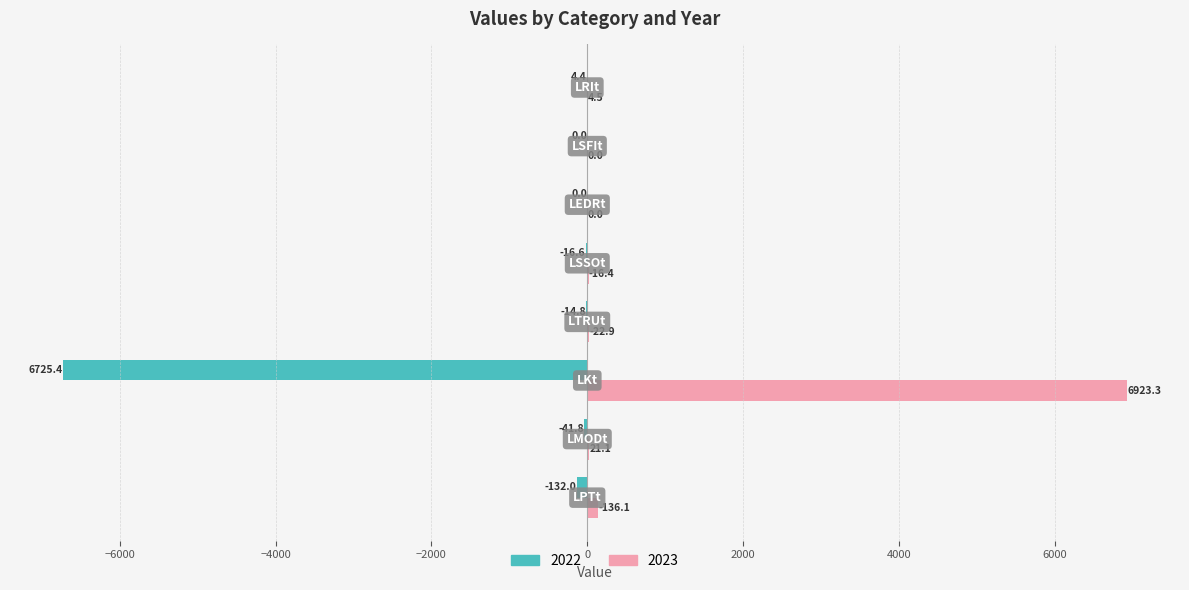

What is the maximum value shown in the chart?

6923.3